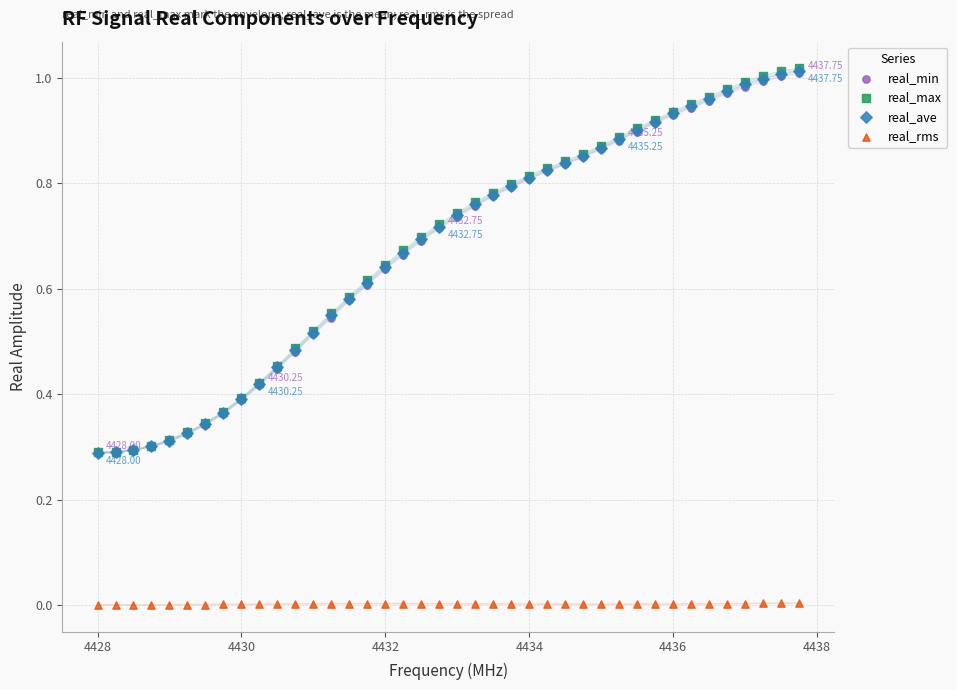

Which series has the largest Y range (max minus min)?

real_max